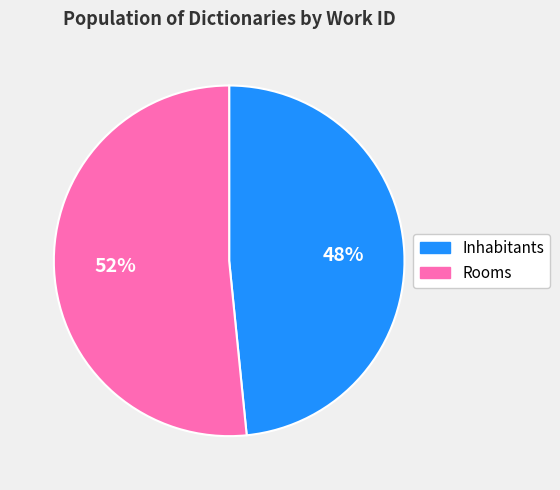

What percentage is the Rooms slice, to the nearest percent?

52%